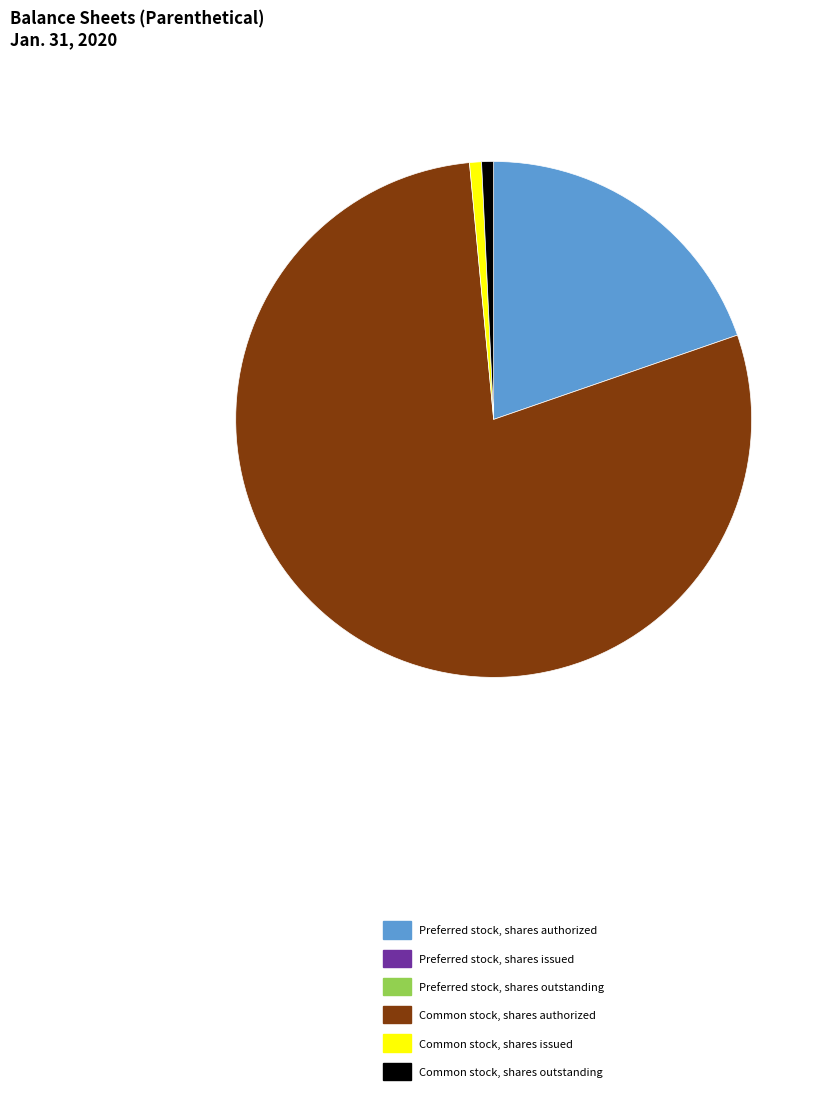

Does any single category account for the majority?

Yes